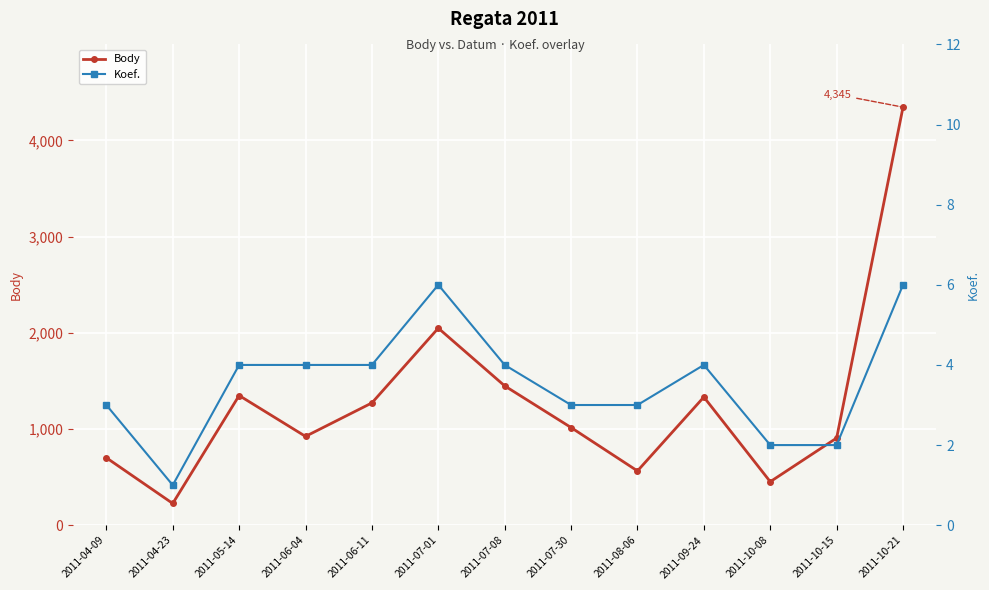

At which category does Koef. reach its first local peak?

2011-07-01